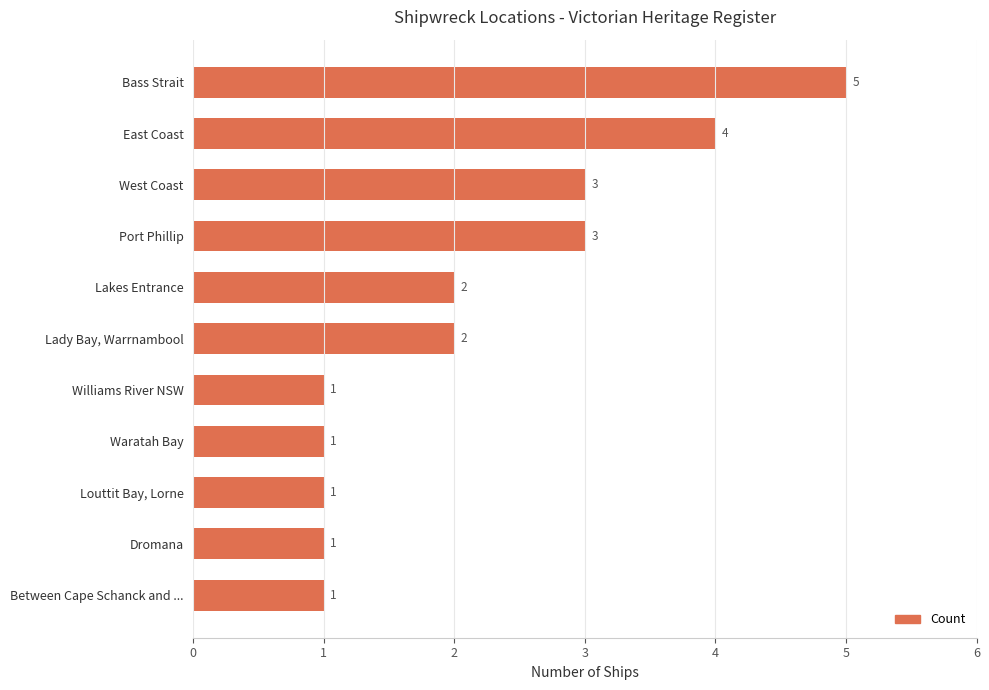

How many data points does each series have?

11